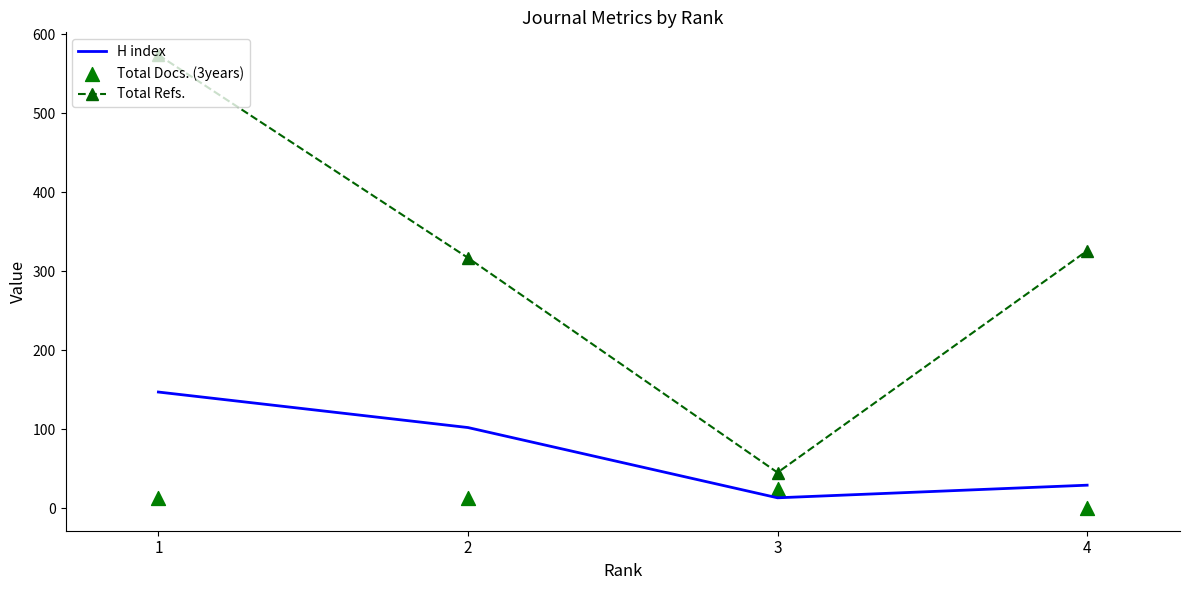

At which category is the sum across all series the highest?

1